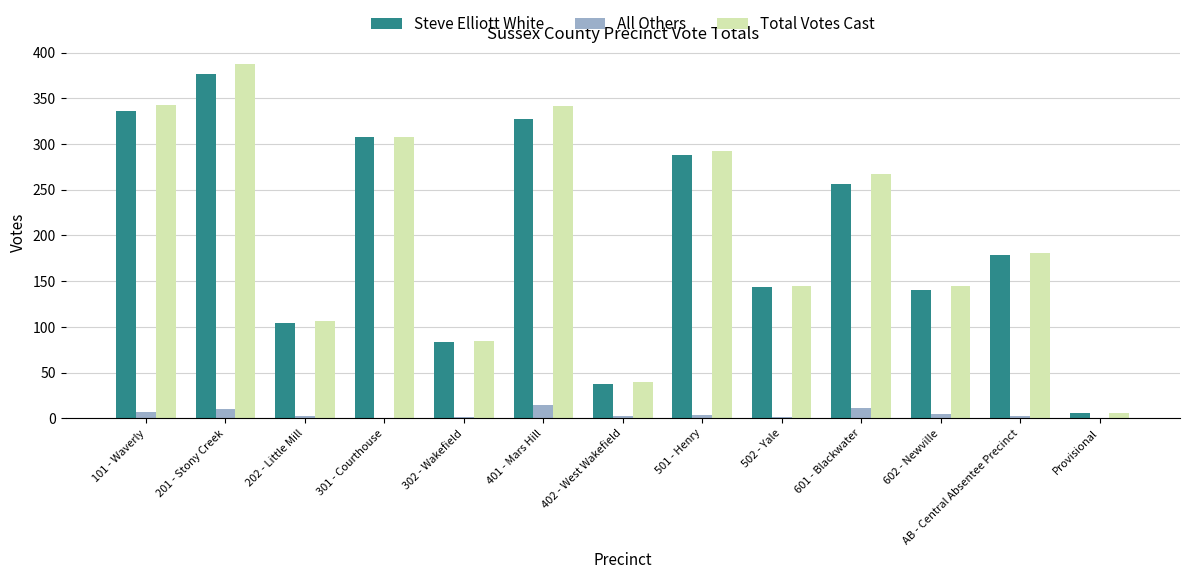

At which category is the sum across all series the highest?

201 - Stony Creek